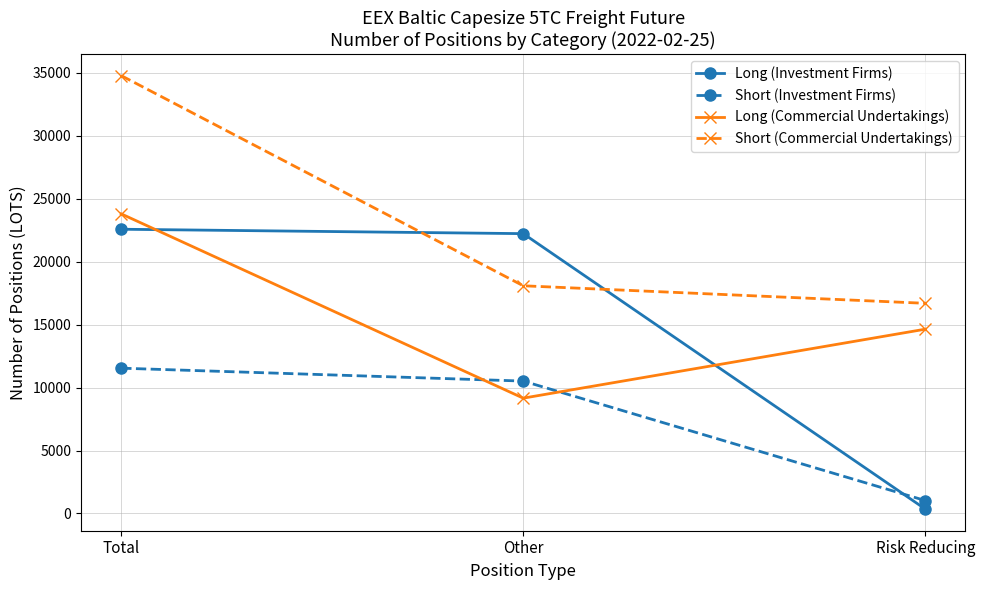

What is the sum of all Long (Investment Firms) values?

45149.9